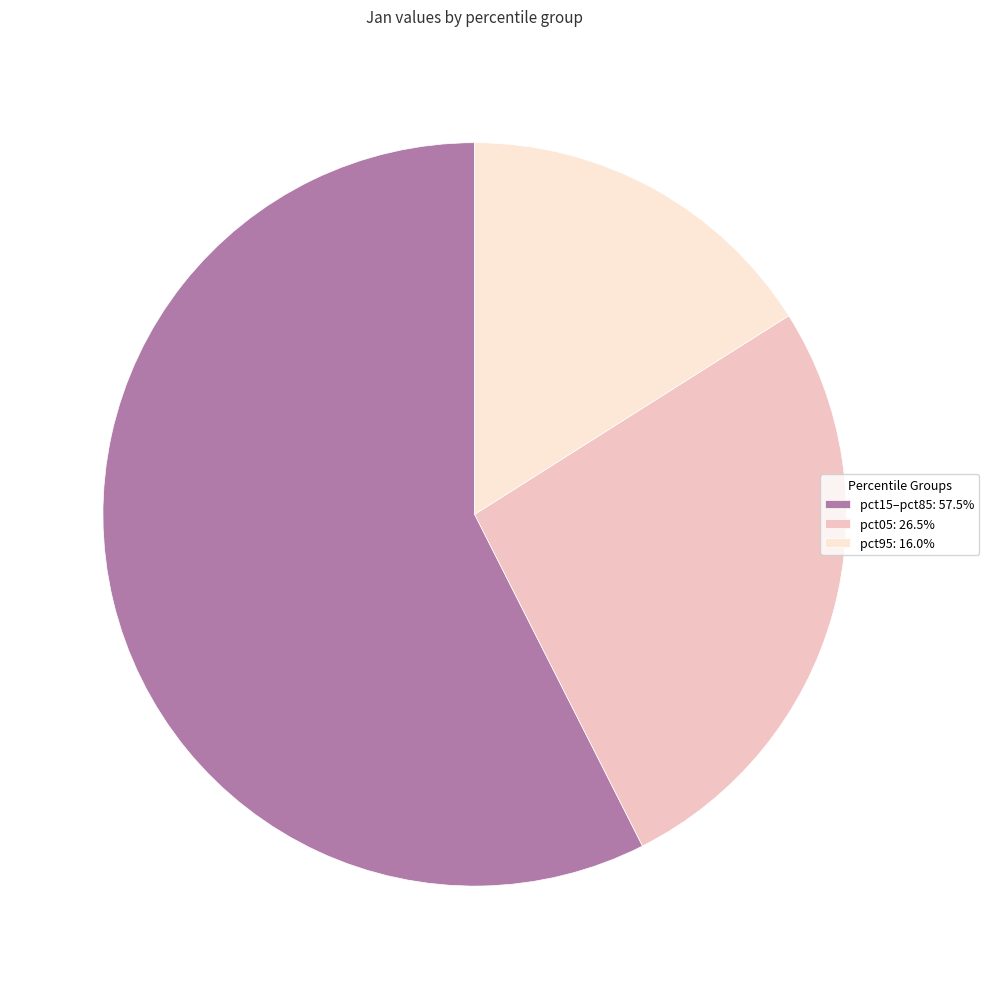

Does pct05: 26.5% account for over 50% of the chart?

No